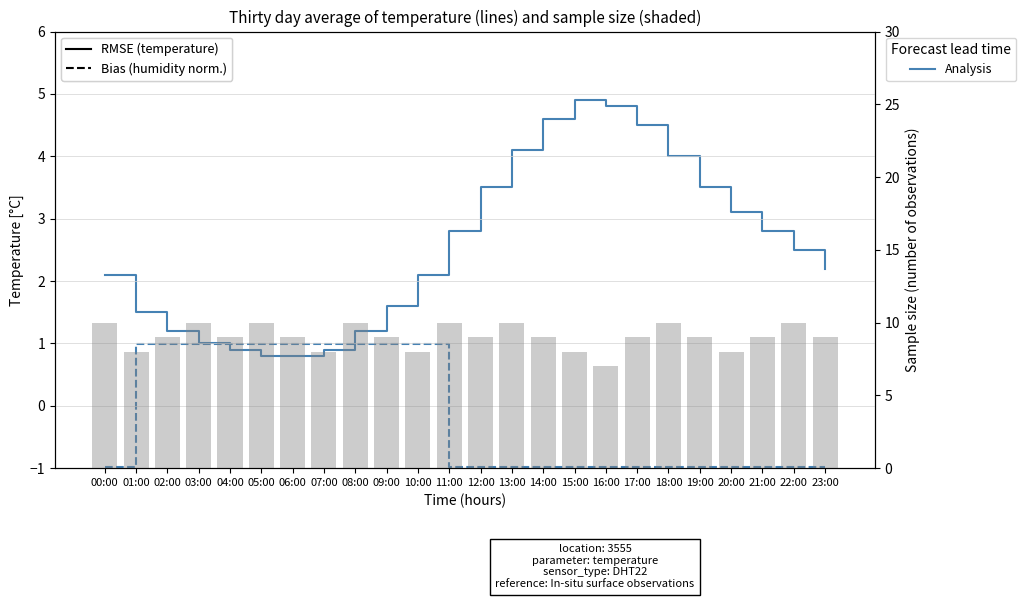

True or false: Sample size has a value of 15.0 at 23:00.

False